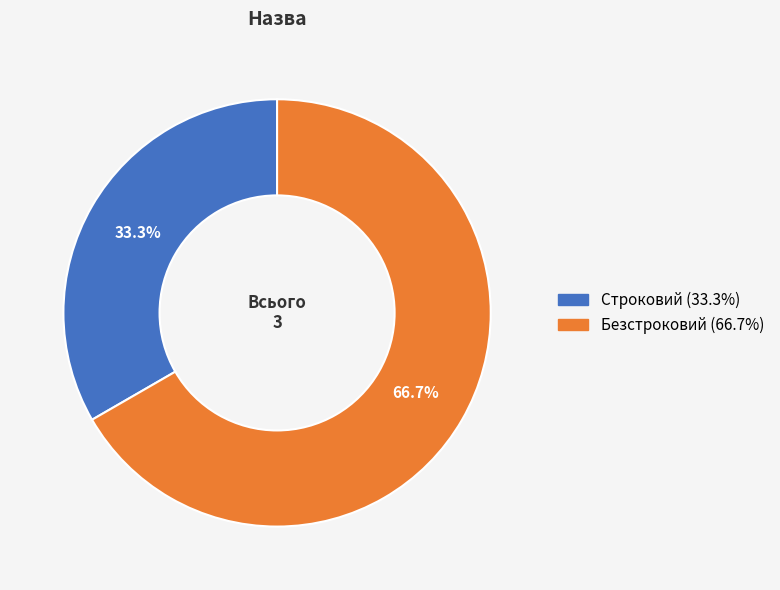

Count the number of slices in the pie.

2